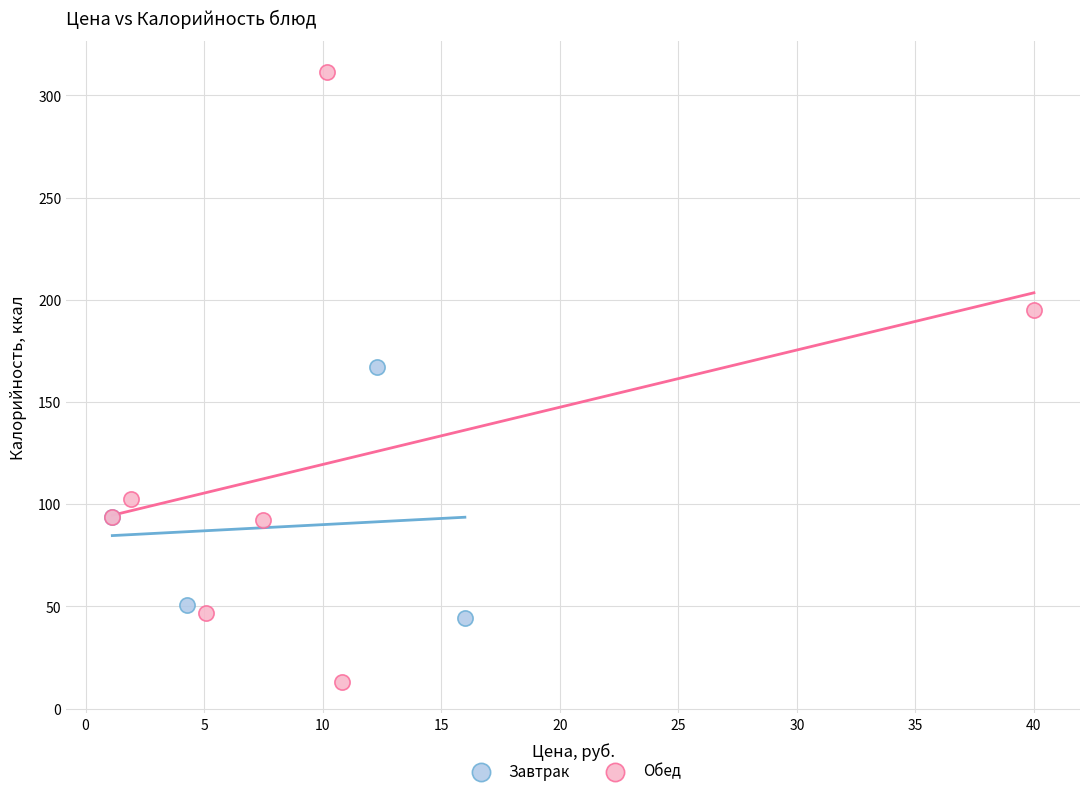

Which series contains the highest Y value?

Обед